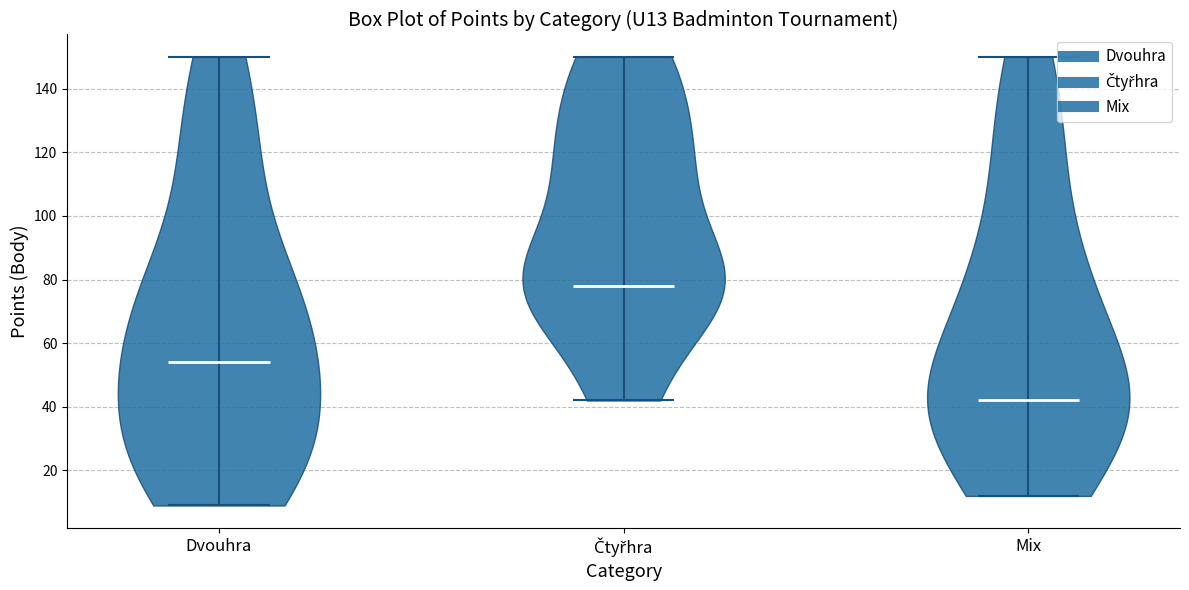

Which violin has the lowest median line?

Mix